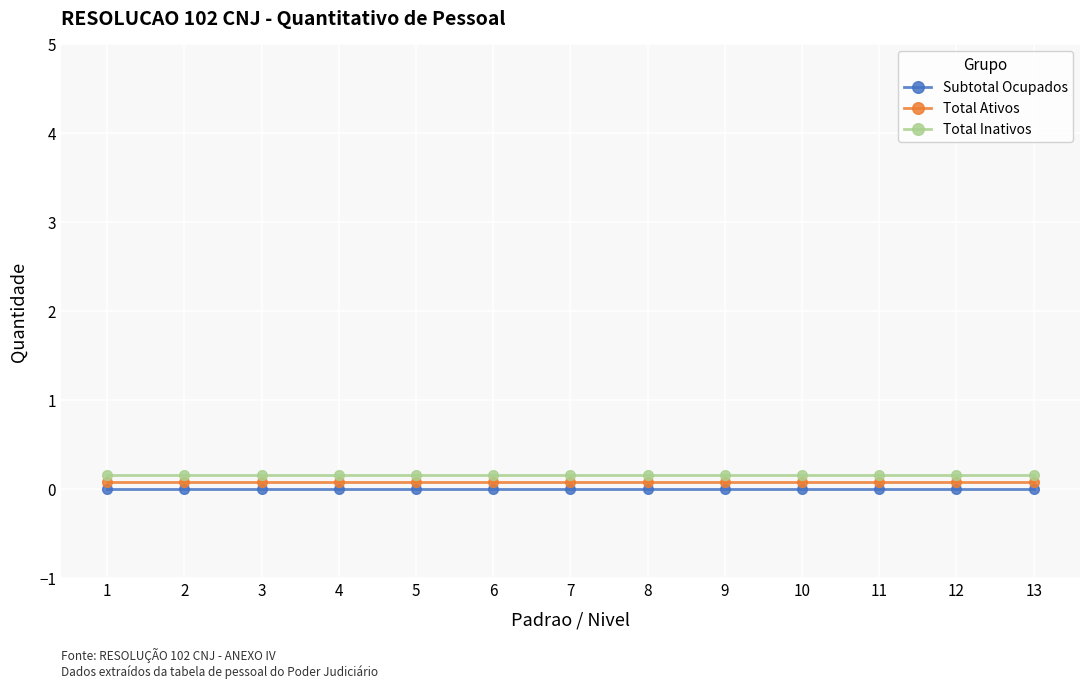

Which category has the highest value across all series?

1